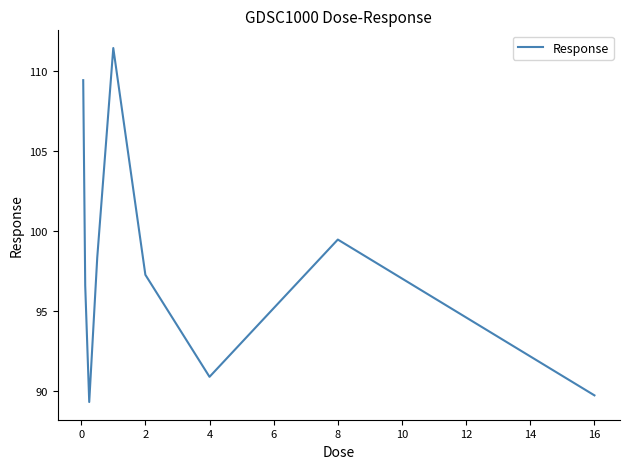

What is the difference between the maximum and minimum values?

22.2